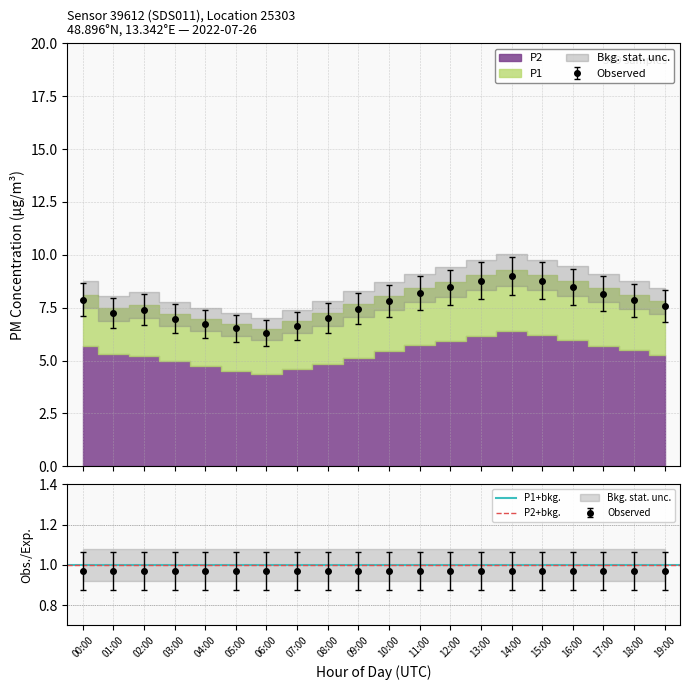

How many points are lower than both their immediate neighbors (excluding endpoints)?

2